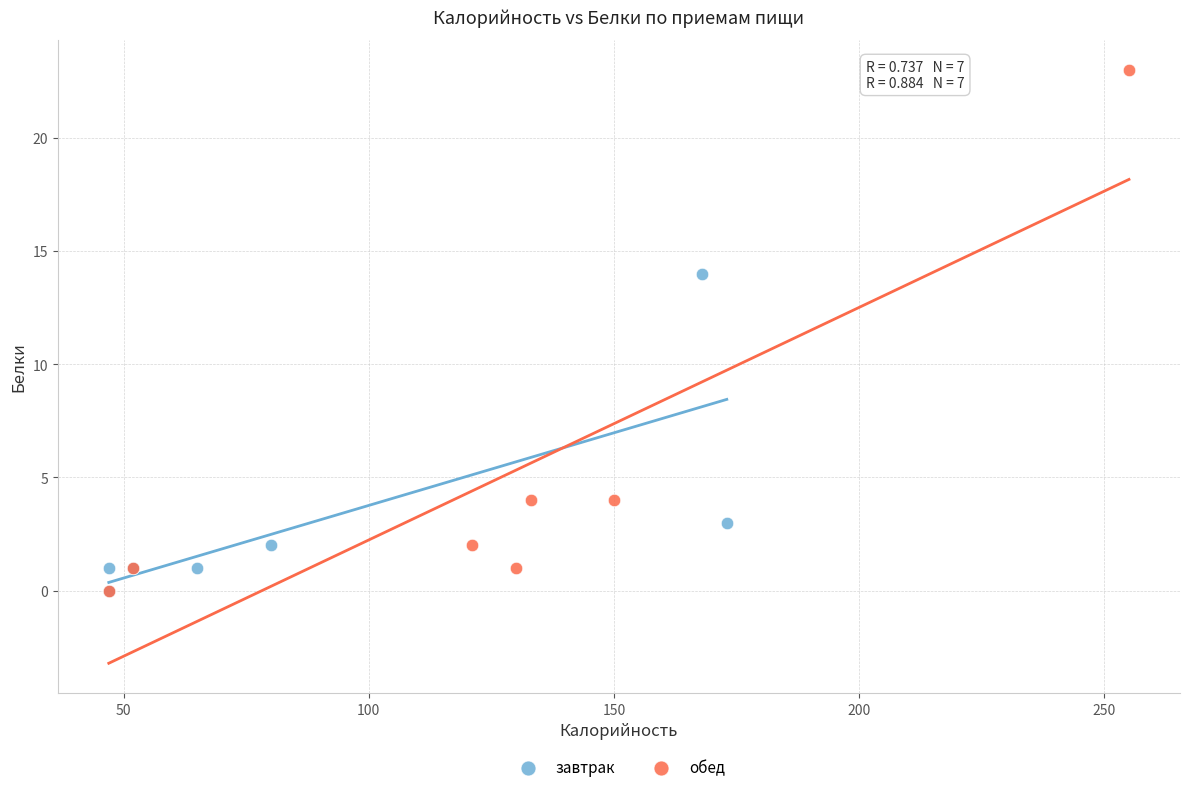

Which series has the widest spread of Y values?

обед